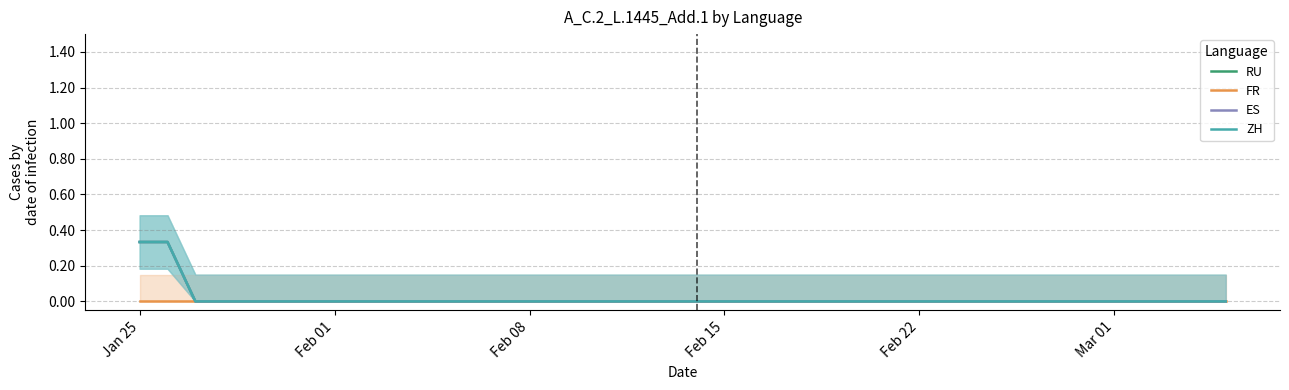

List the series in order of their peak value, highest first.

RU, ES, ZH, FR